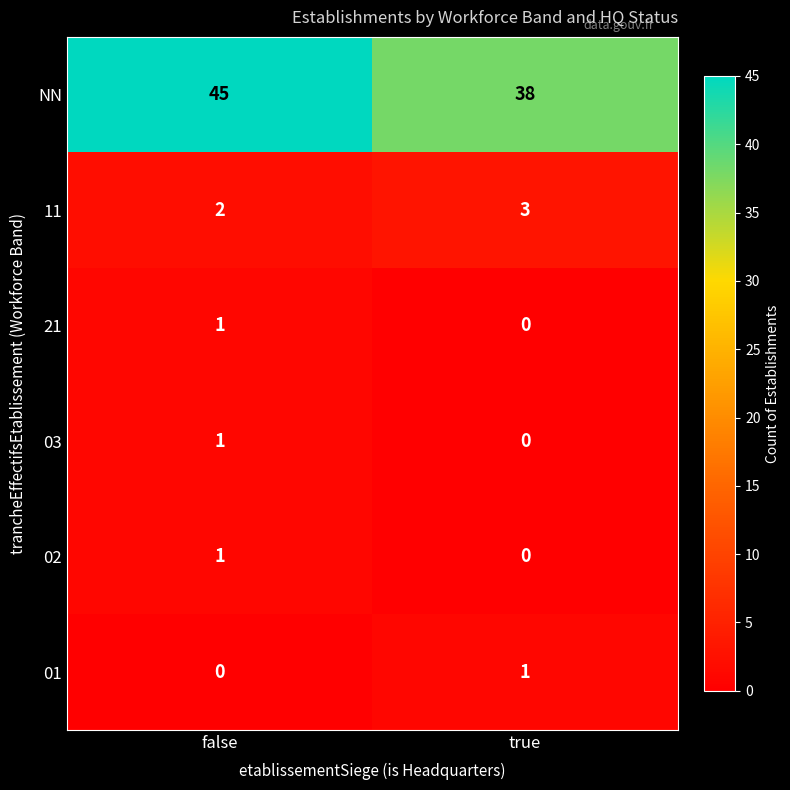

What is the difference between the highest and lowest values at true?

38